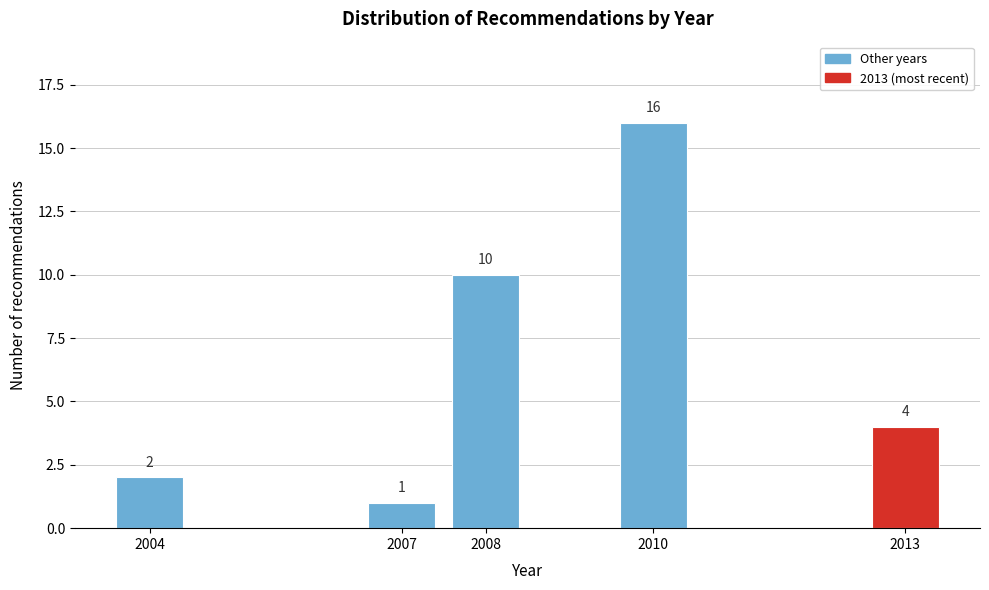

Reading left to right, transcribe all the data shown in this chart.

2	1	10	16	4